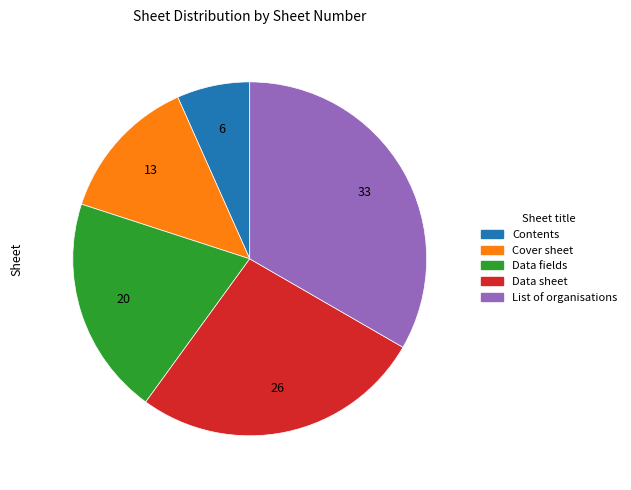

Between Data sheet and Data fields, which is larger?

Data sheet